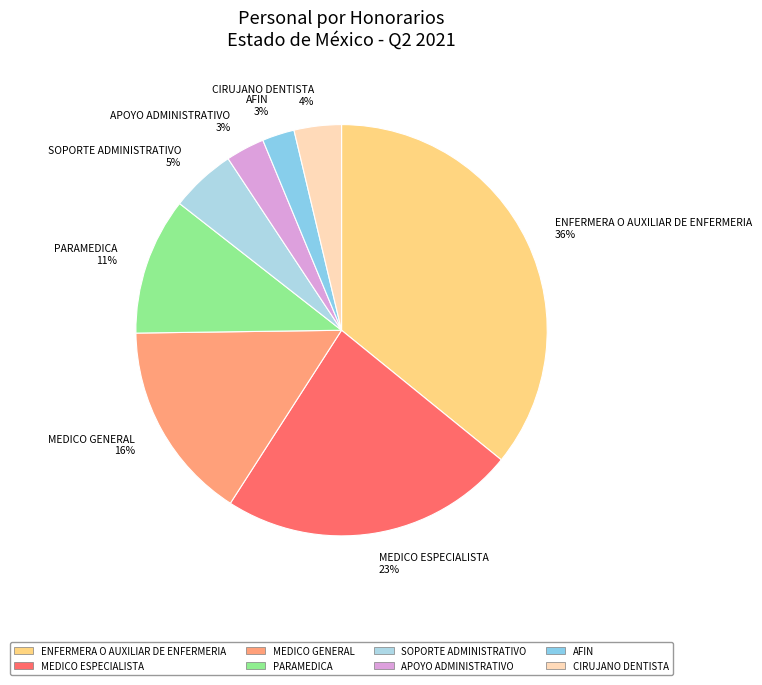

To the nearest percent, what percentage of the pie is PARAMEDICA 11%?

11%